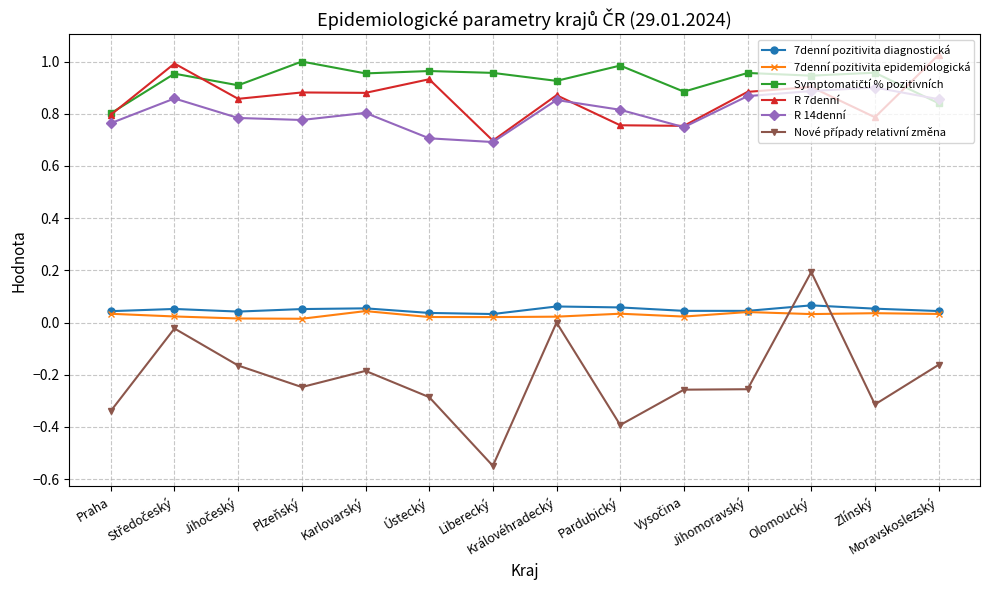

True or false: 7denní pozitivita diagnostická and R 7denní cross at least once.

False